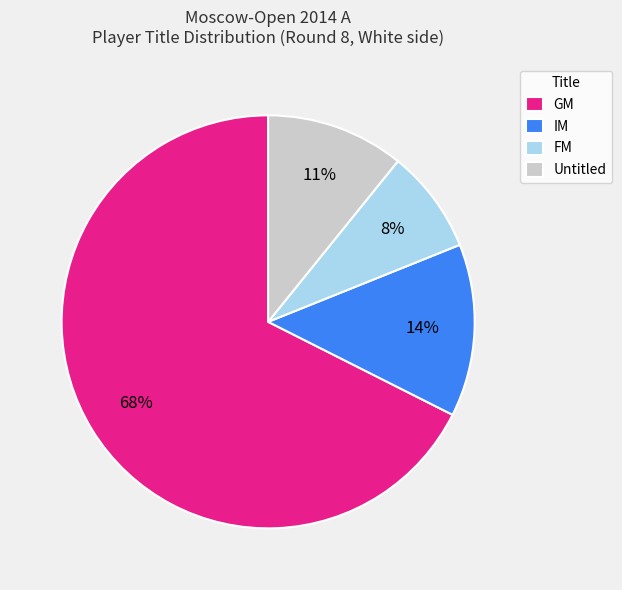

How many segments does this pie chart have?

4